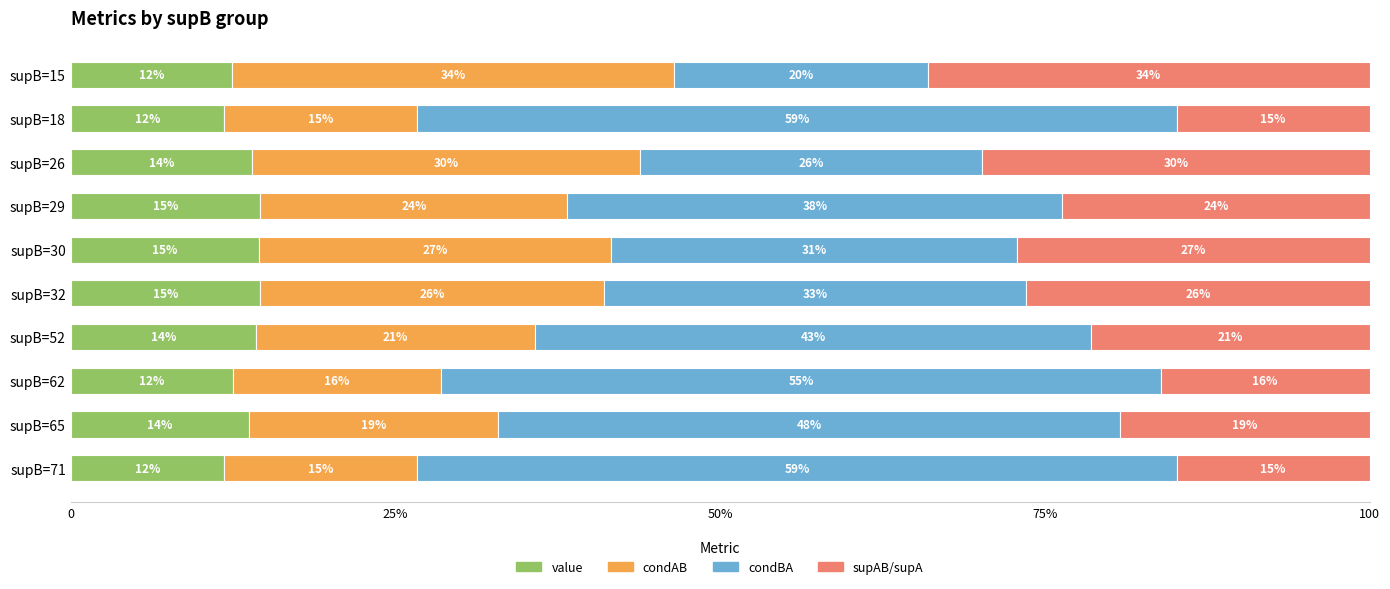

What are all the series names shown in the legend?

value, condAB, condBA, supAB/supA